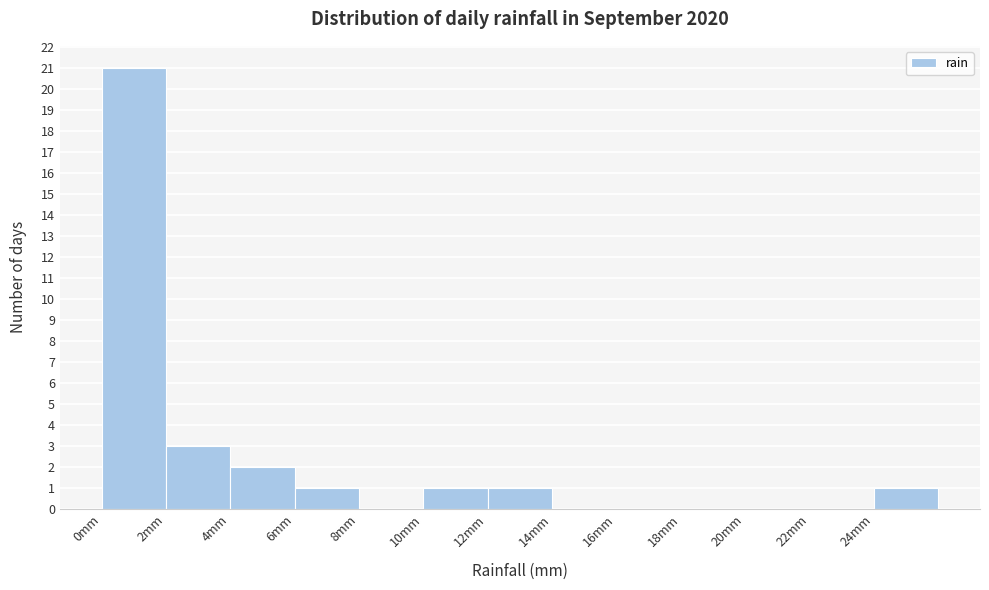

Which range on the x-axis has the tallest bar?

0 to 2